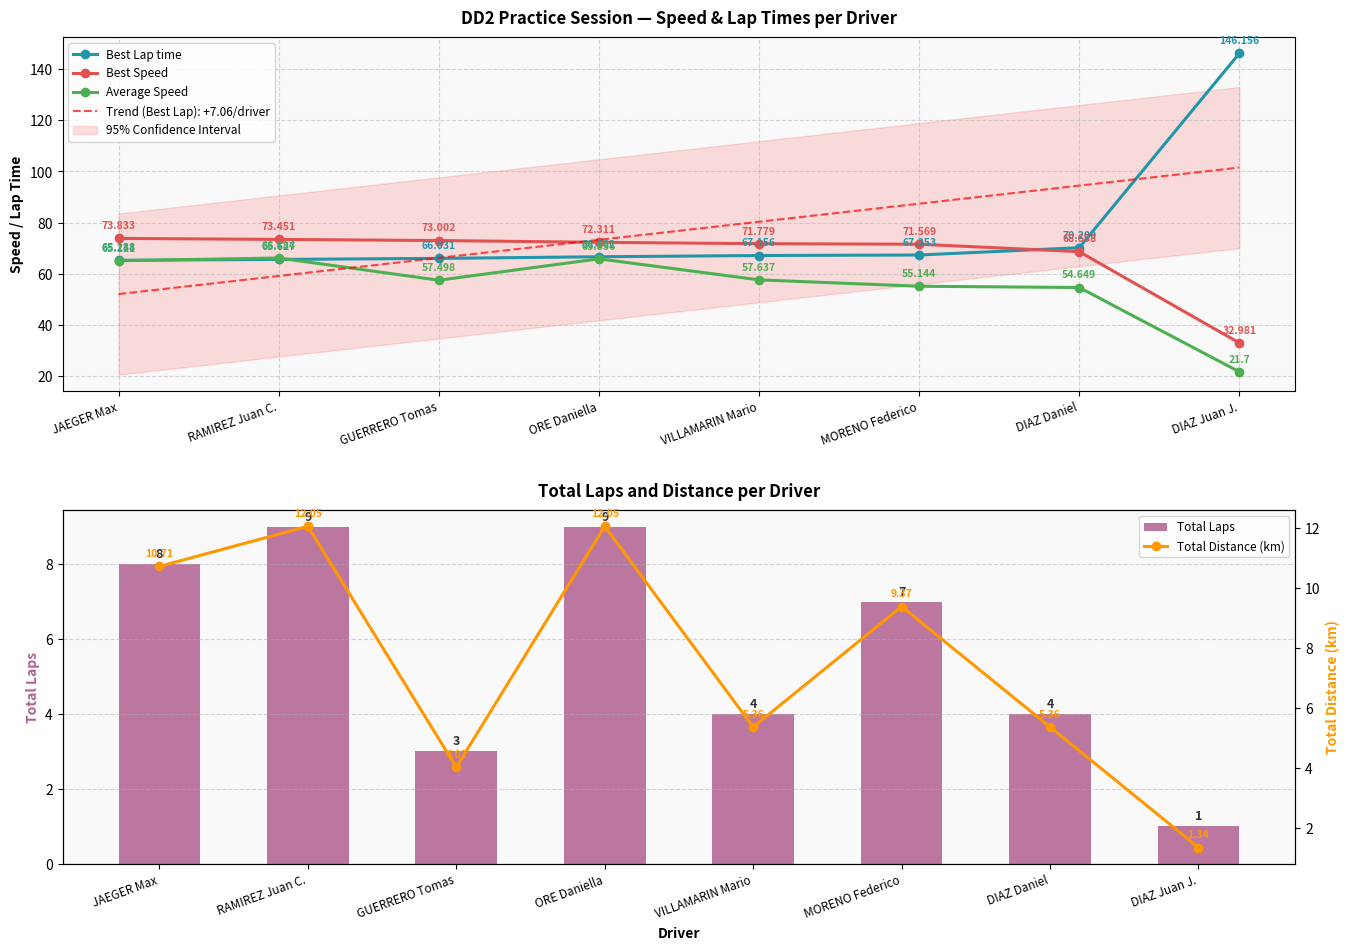

What are all the series names shown in the legend?

Best Lap time, Best Speed, Average Speed, Total Laps, Total Distance (km)